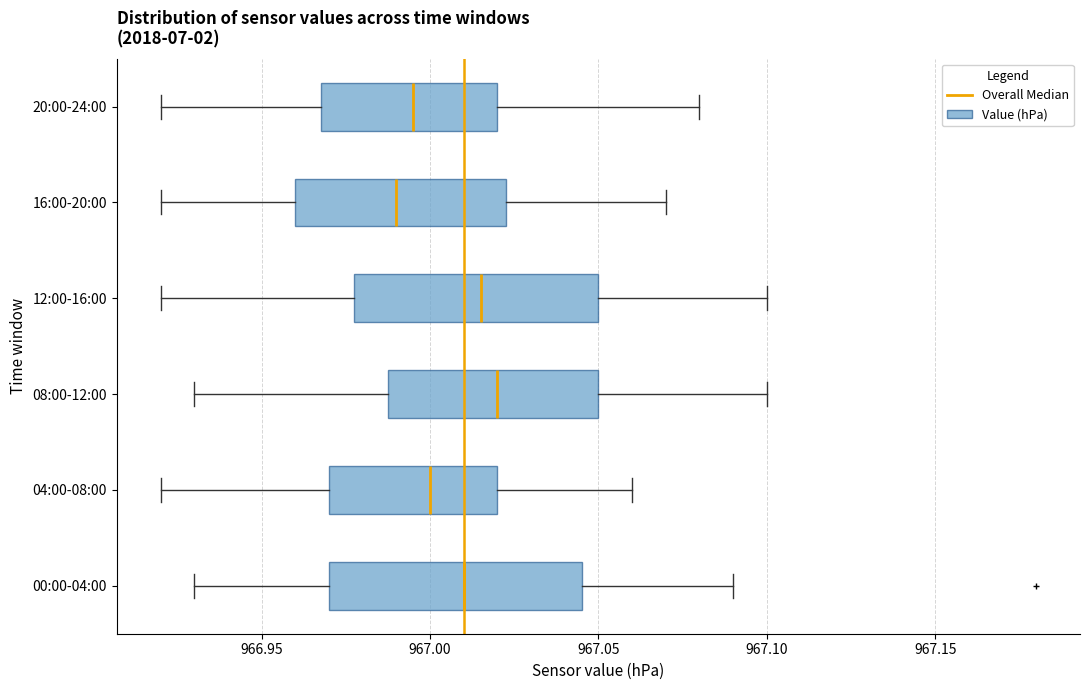

Reading bottom to top, transcribe this box plot: for each box, give where its median line is, the range the box spans, and where its two whiskers end, as read against the x-axis. The values are not printed on the chart, so give them approximately, as read against the axis.

00:00-04:00: median 967.010, box 966.970 to 967.045, whiskers 966.930 to 967.090
04:00-08:00: median 967.000, box 966.970 to 967.020, whiskers 966.920 to 967.060
08:00-12:00: median 967.020, box 966.990 to 967.050, whiskers 966.930 to 967.100
12:00-16:00: median 967.015, box 966.980 to 967.050, whiskers 966.920 to 967.100
16:00-20:00: median 966.990, box 966.960 to 967.025, whiskers 966.920 to 967.070
20:00-24:00: median 966.995, box 966.970 to 967.020, whiskers 966.920 to 967.080